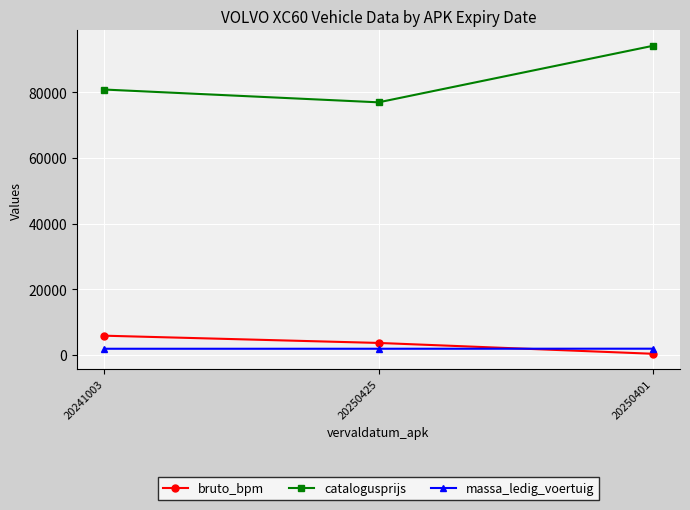

Read the massa_ledig_voertuig value at 20241003.

1890